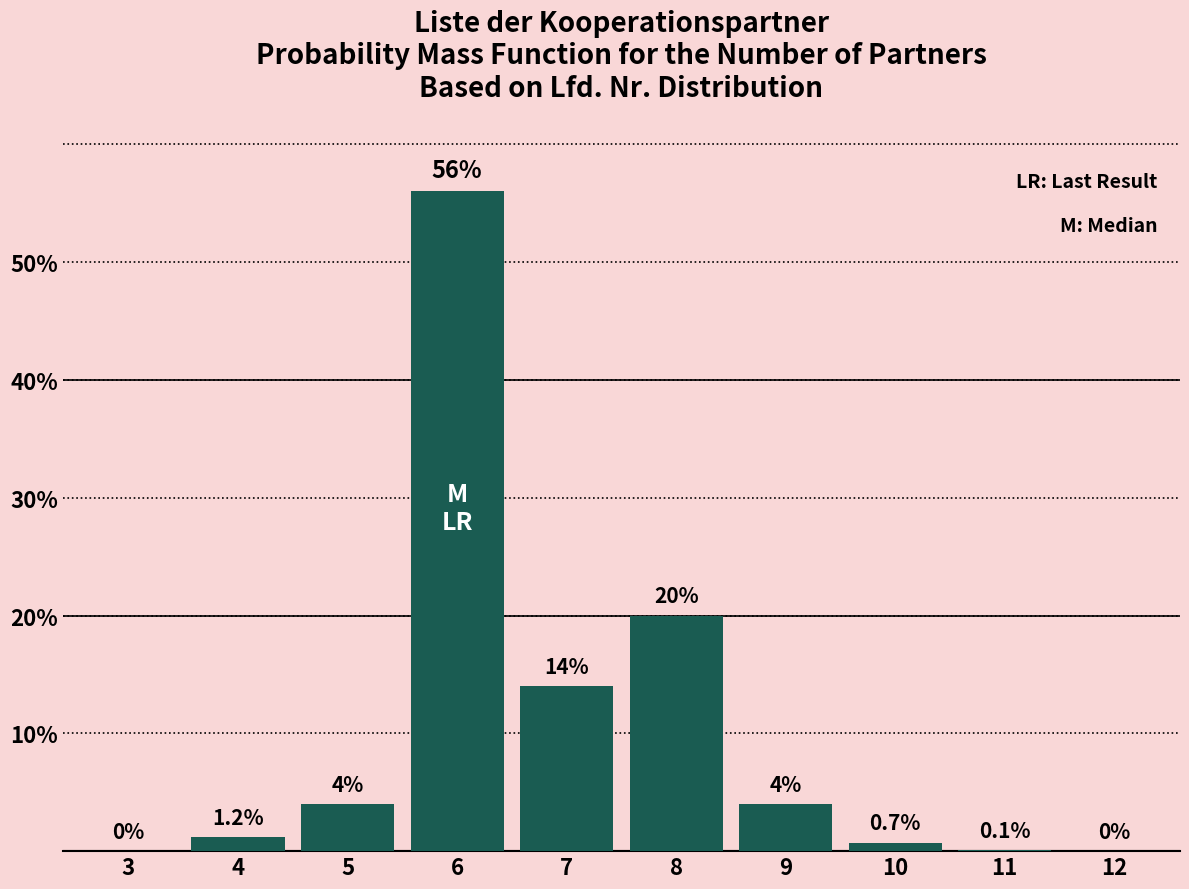

Reading right to left, transcribe all the data shown in this chart.

12=0.0	11=0.1	10=0.7	9=4.0	8=20.0	7=14.0	6=56.0	5=4.0	4=1.2	3=0.0